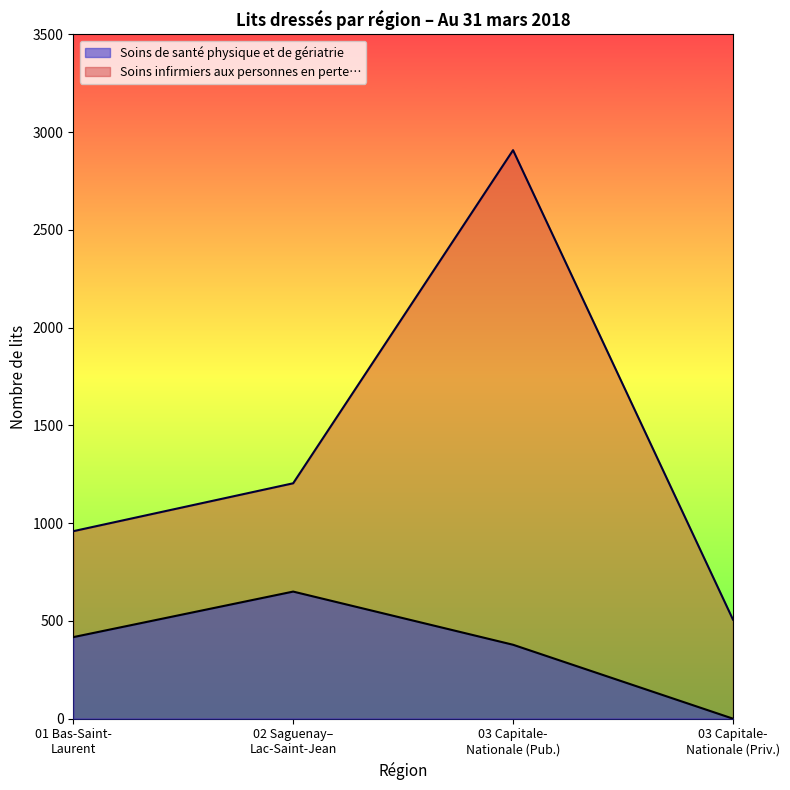

In Soins de santé physique et de gériatrie, how many points are higher than both neighbors (excluding endpoints)?

1